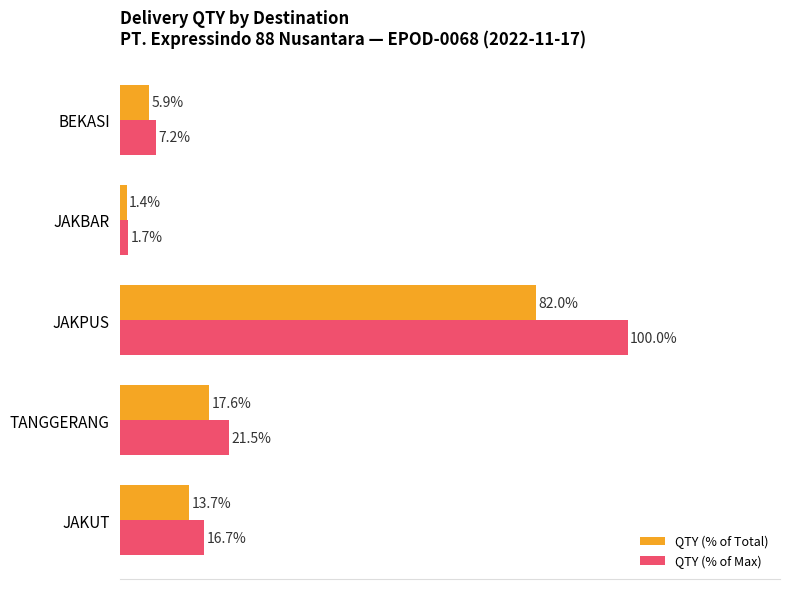

Is the value of QTY (% of Max) at BEKASI greater than the value of QTY (% of Total) at JAKBAR?

Yes